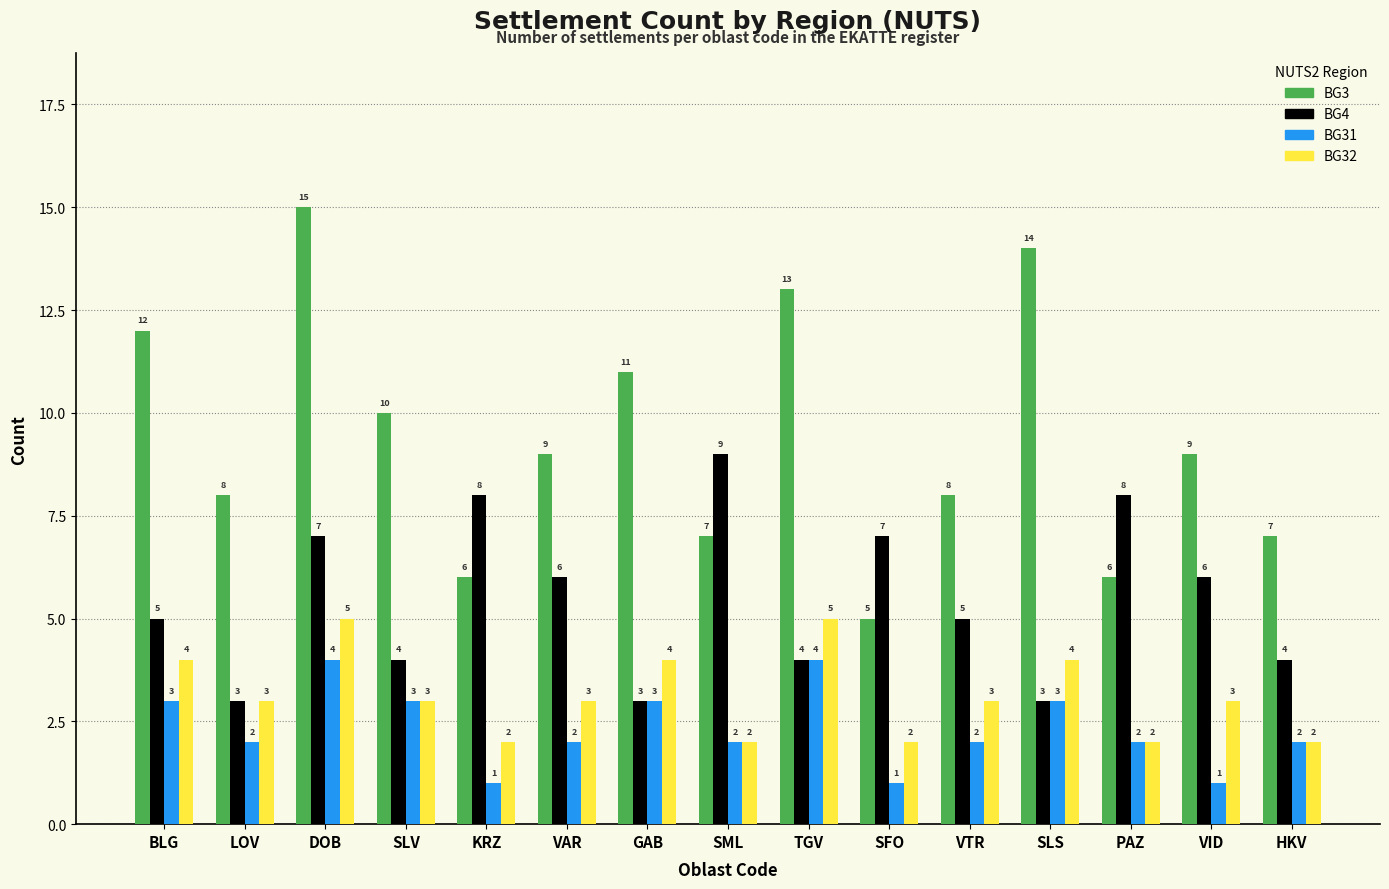

At which category is the sum across all series the highest?

DOB